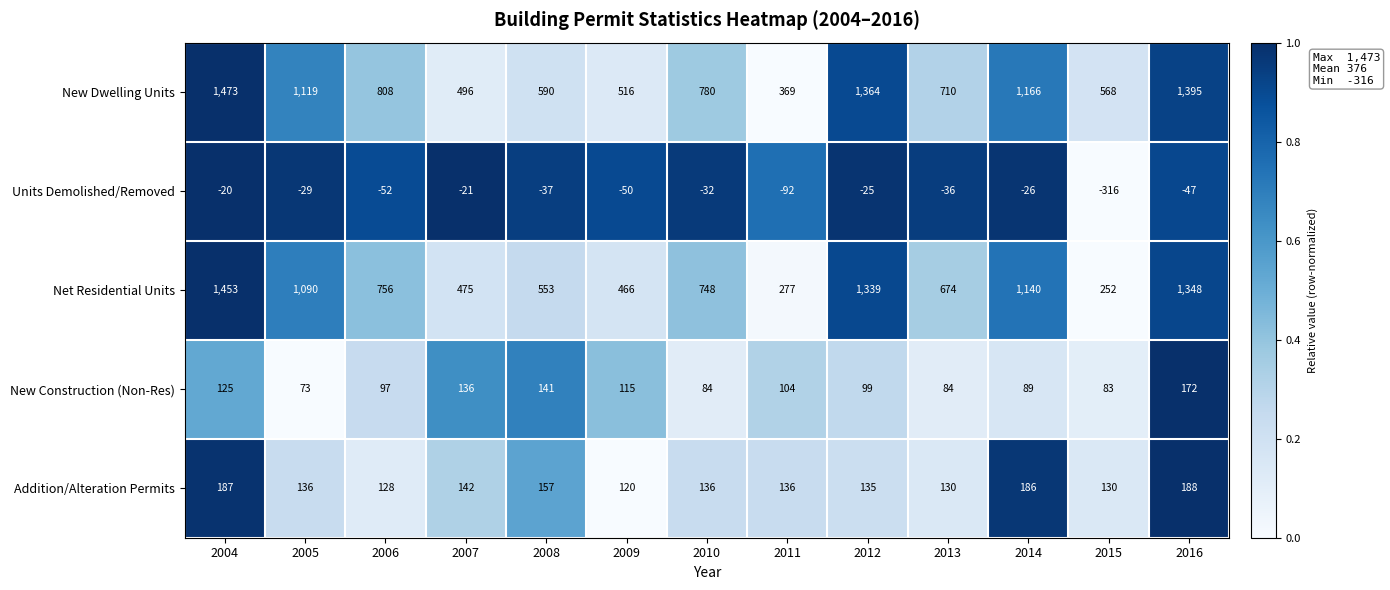

What is the difference between the second highest and minimum values in the New Construction (Non-Res) series?

68